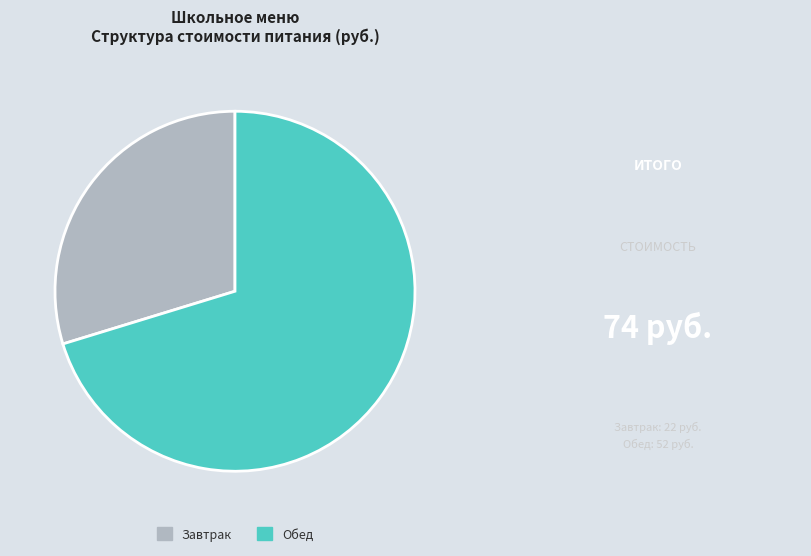

What is the largest slice in the pie chart?

Обед